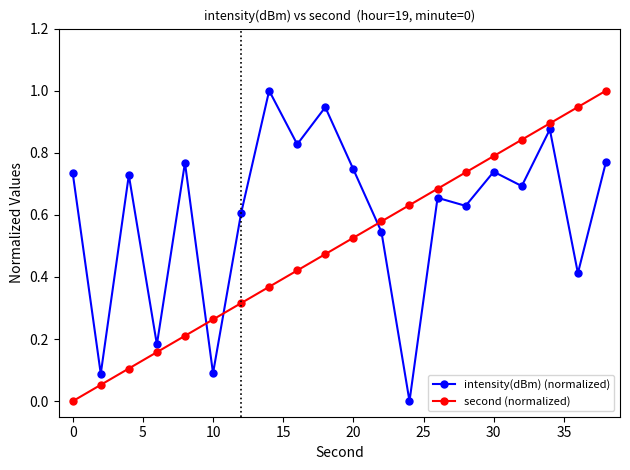

Which series has the largest total across all categories?

intensity(dBm) (normalized)